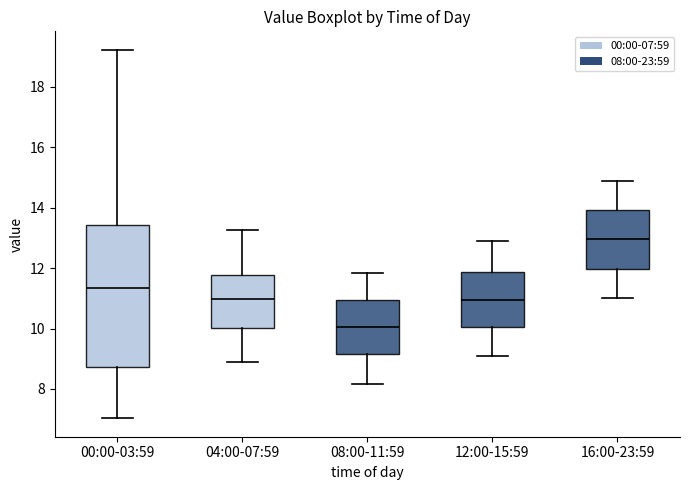

Reading left to right, transcribe this box plot: for each box, give where its median line is, the range the box spans, and where its two whiskers end, as read against the y-axis. The values are not printed on the chart, so give them approximately, as read against the axis.

00:00-03:59: median 11.4, box 8.8 to 13.4, whiskers 7.0 to 19.2
04:00-07:59: median 11.0, box 10.0 to 11.8, whiskers 9.0 to 13.2
08:00-11:59: median 10.0, box 9.2 to 11.0, whiskers 8.2 to 11.8
12:00-15:59: median 11.0, box 10.0 to 11.8, whiskers 9.2 to 13.0
16:00-23:59: median 13.0, box 12.0 to 14.0, whiskers 11.0 to 15.0